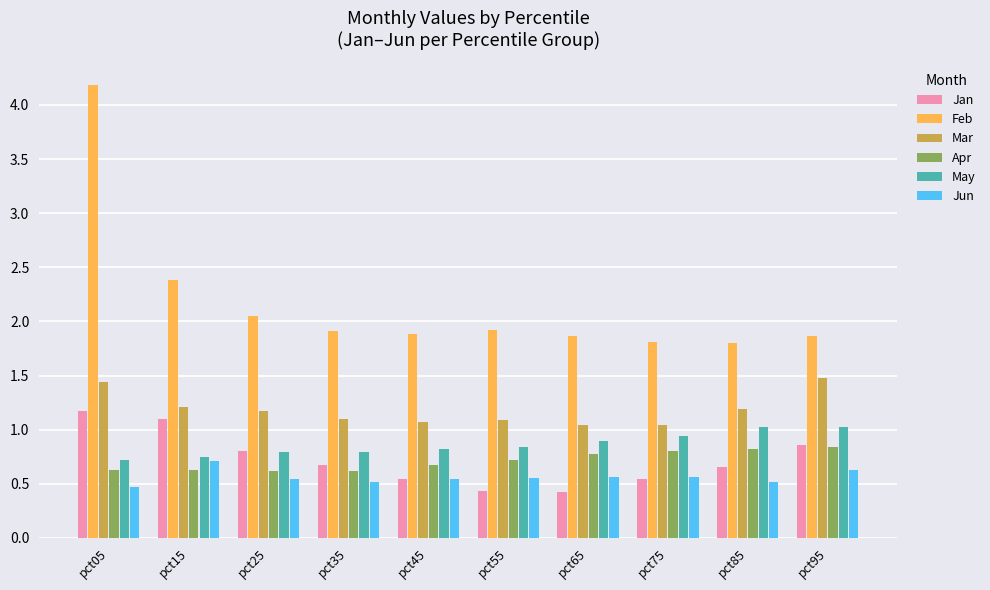

The Jan series shows 0.5 at pct75. True or false?

True